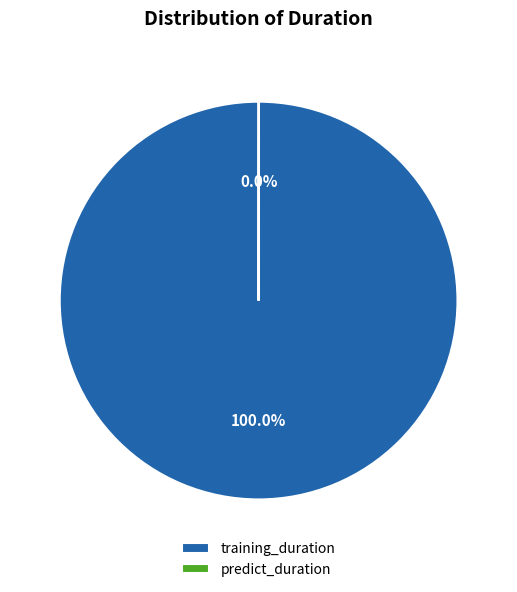

To the nearest percent, what is the average slice percentage?

50%